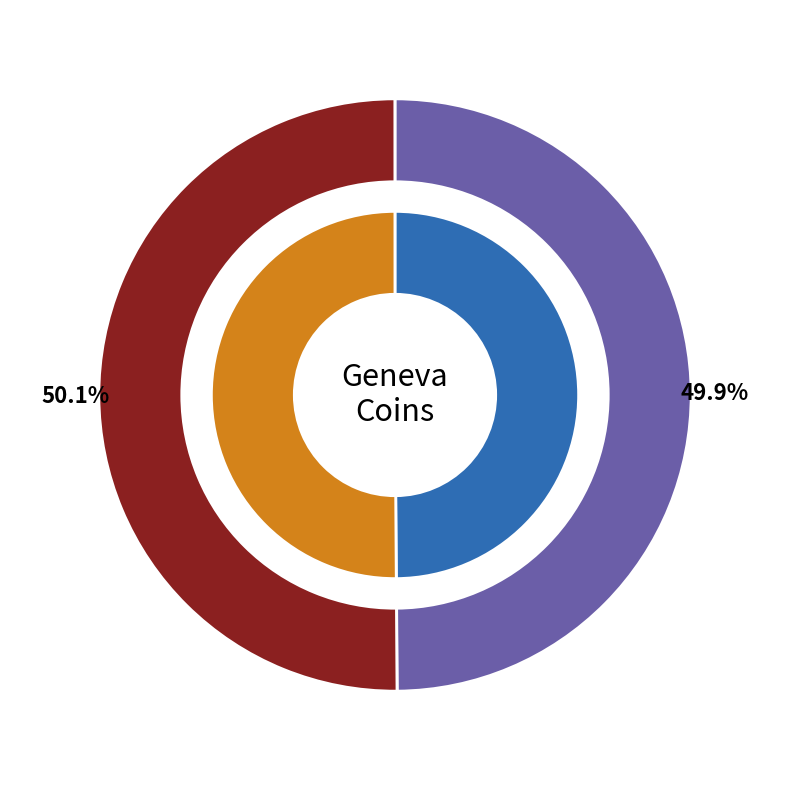

To the nearest percent, what is the average slice percentage?

50%